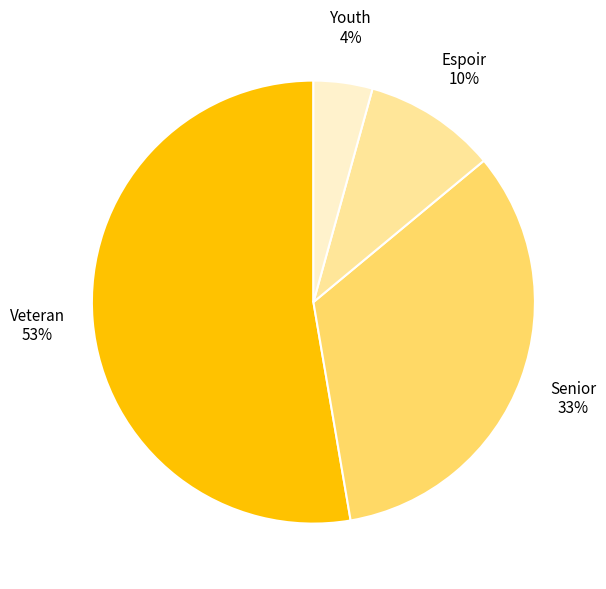

To the nearest percent, what is the combined percentage of Senior 33% and Veteran 53%?

86%